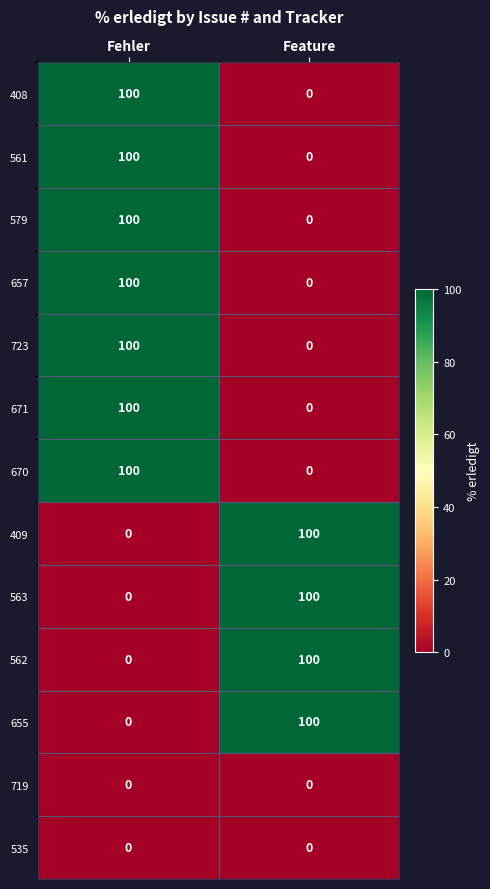

How many categories are shown in the chart?

2